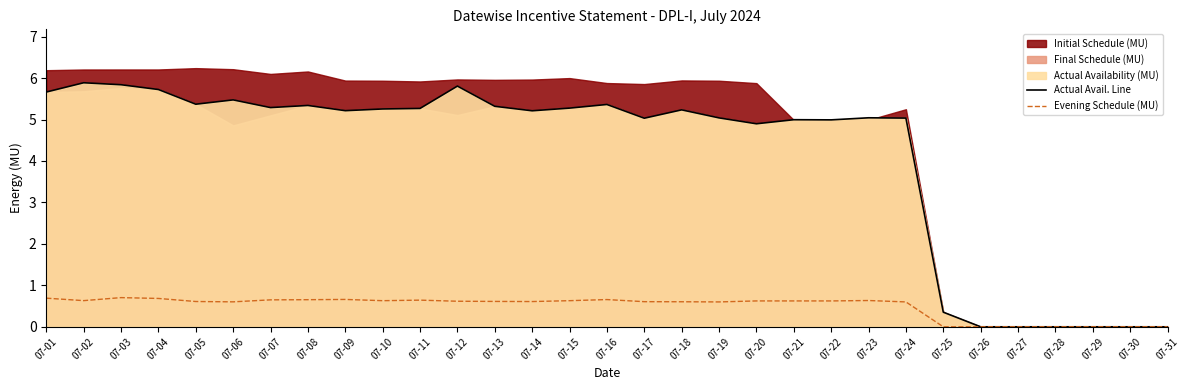

Reading left to right, what are all the values shown in this chart?

Actual Avail. Line: 5.7	5.9	5.8	5.7	5.4	5.5	5.3	5.3	5.2	5.3	5.3	5.8	5.3	5.2	5.3	5.4	5.0	5.2	5.0	4.9	5.0	5.0	5.0	5.0	0.4	0.0	0.0	0.0	0.0	0.0	0.0
Evening Schedule (MU): 0.7	0.6	0.7	0.7	0.6	0.6	0.7	0.7	0.7	0.6	0.6	0.6	0.6	0.6	0.6	0.7	0.6	0.6	0.6	0.6	0.6	0.6	0.6	0.6	0.0	0.0	0.0	0.0	0.0	0.0	0.0